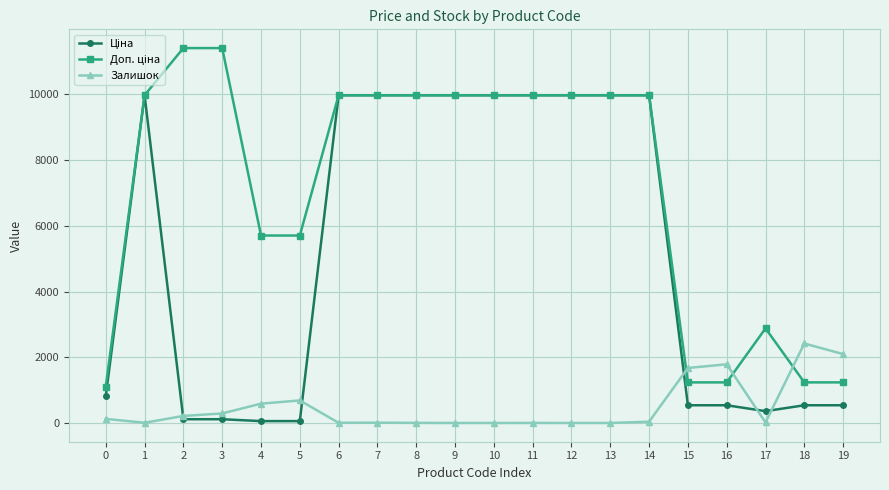

True or false: Залишок has more than 2 interior local peaks.

True